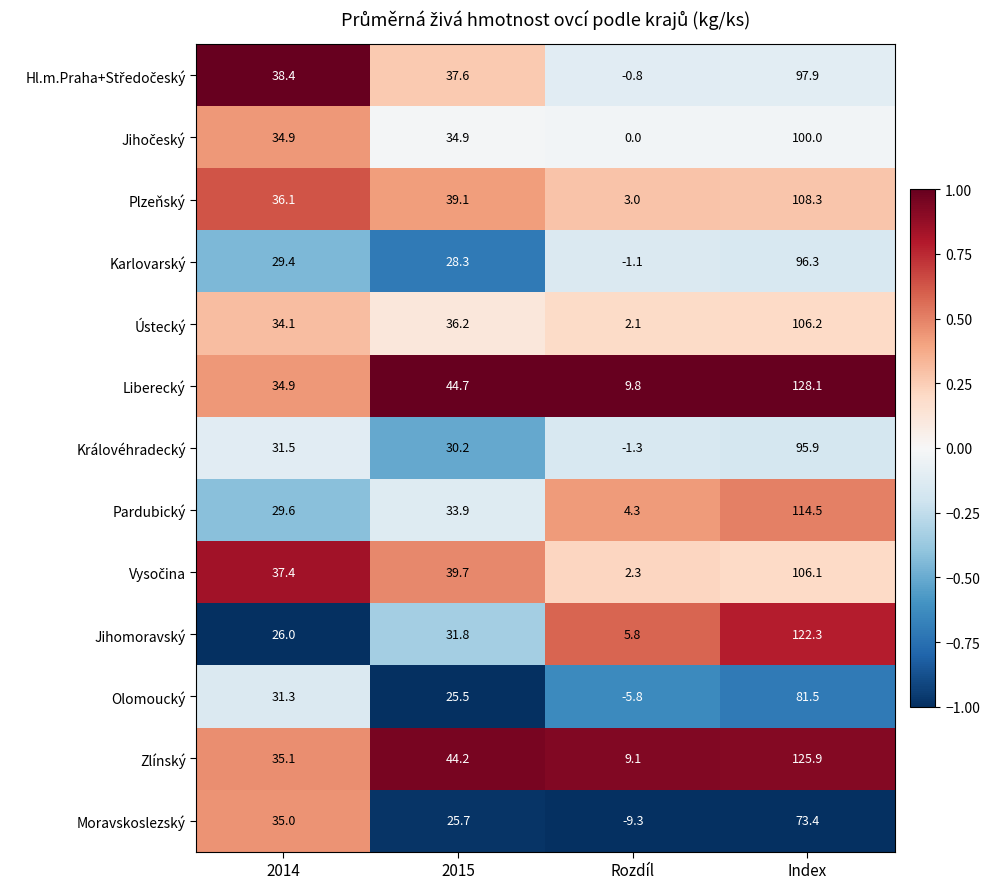

Which series has the widest spread of values?

Liberecký